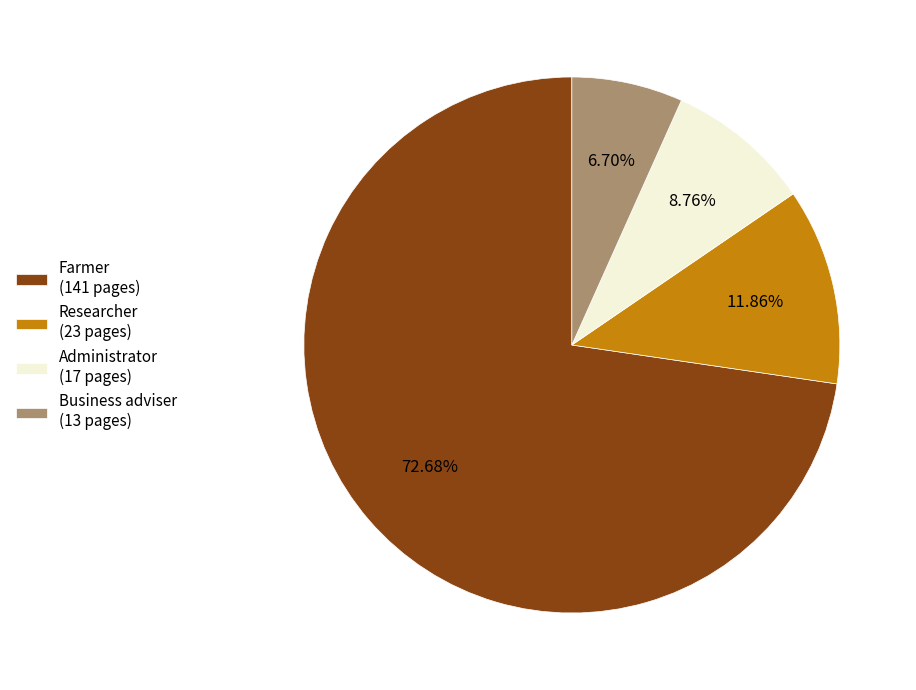

Between Researcher (23 pages) and Administrator (17 pages), which is larger?

Researcher (23 pages)